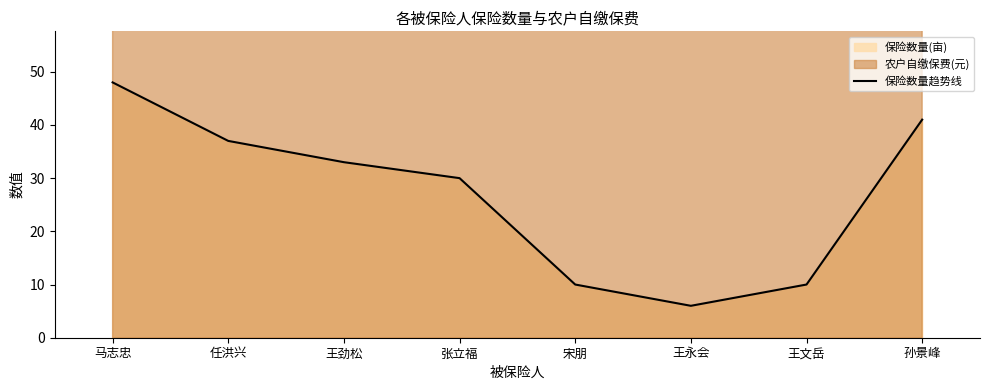

What is the label of the 8th point from the right?

马志忠